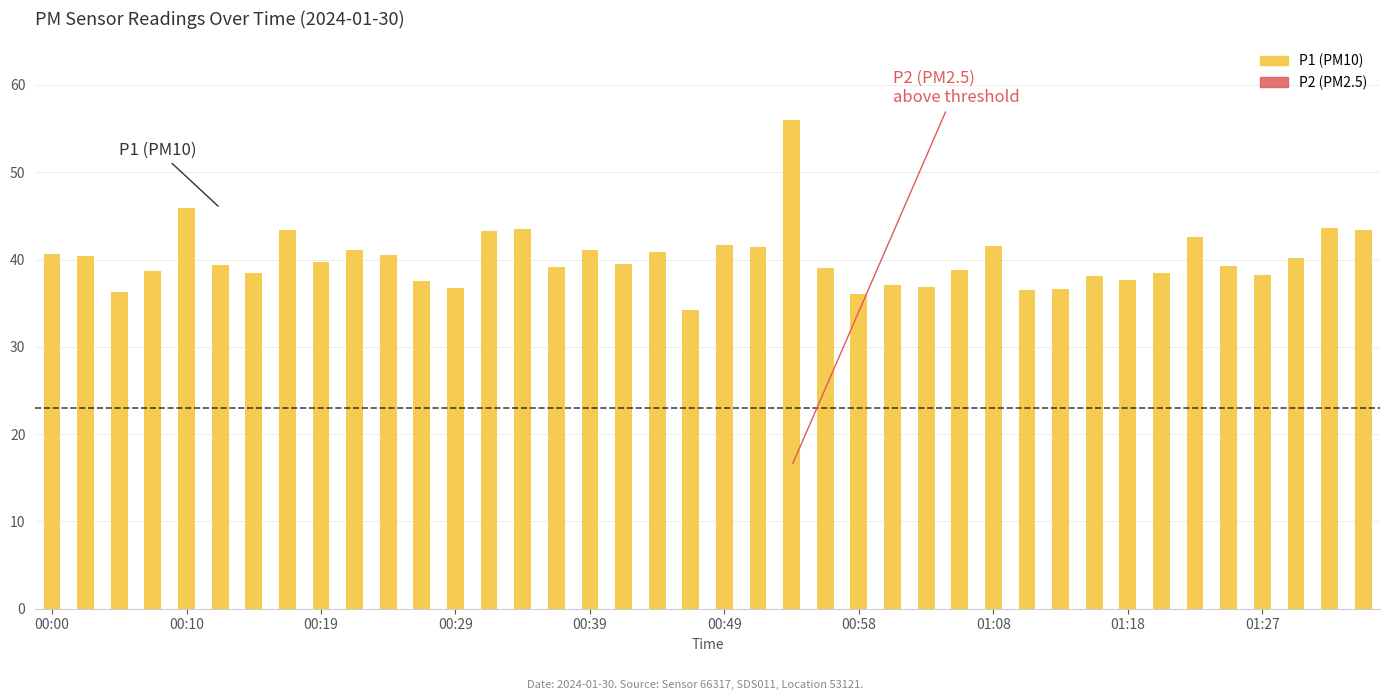

List the labels in order of P1 value, smallest first.

00:46, 00:58, 00:05, 01:10, 01:13, 00:29, 01:03, 01:01, 00:27, 01:18, 01:15, 01:27, 00:15, 01:20, 00:07, 01:06, 00:56, 00:36, 01:25, 00:12, 00:41, 00:19, 01:30, 00:02, 00:24, 00:00, 00:44, 00:22, 00:39, 00:51, 01:08, 00:49, 01:22, 00:32, 00:17, 01:35, 00:34, 01:32, 00:10, 00:53